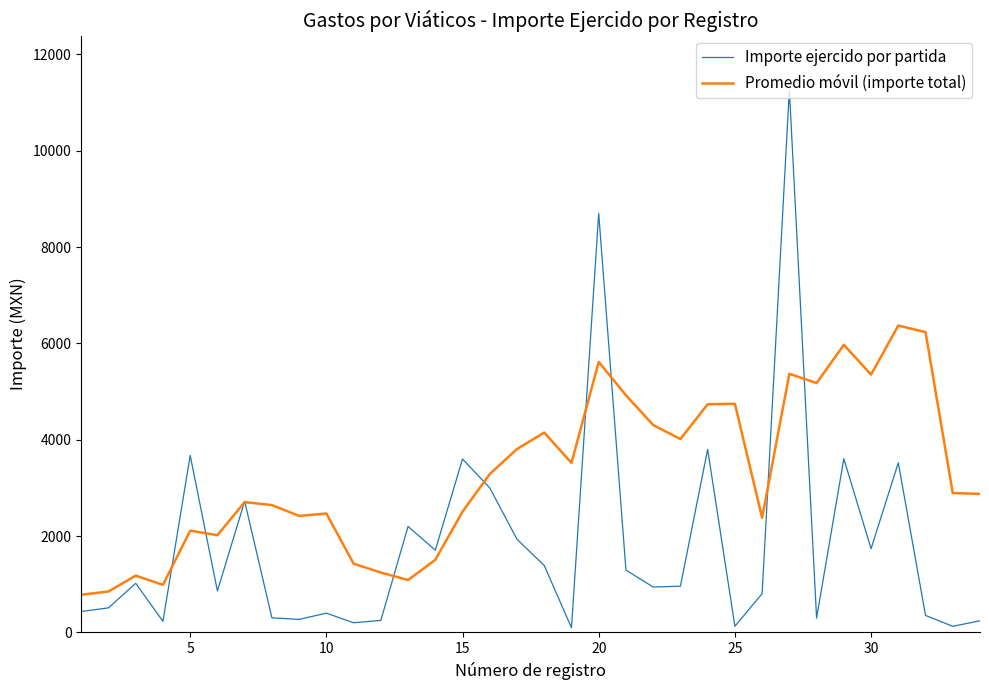

Which series has the largest total across all categories?

Promedio móvil (importe total)